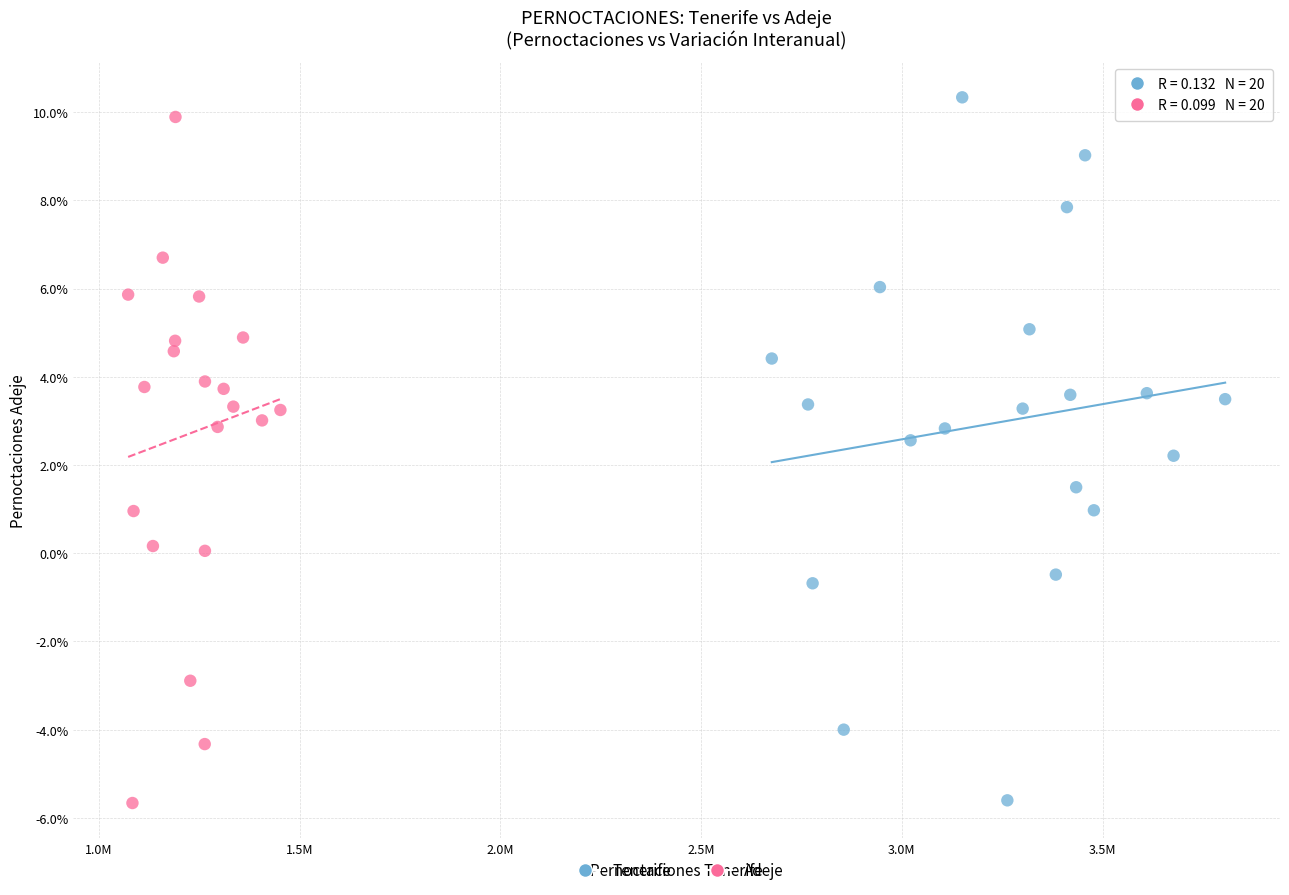

Which series has the widest spread of Y values?

Tenerife